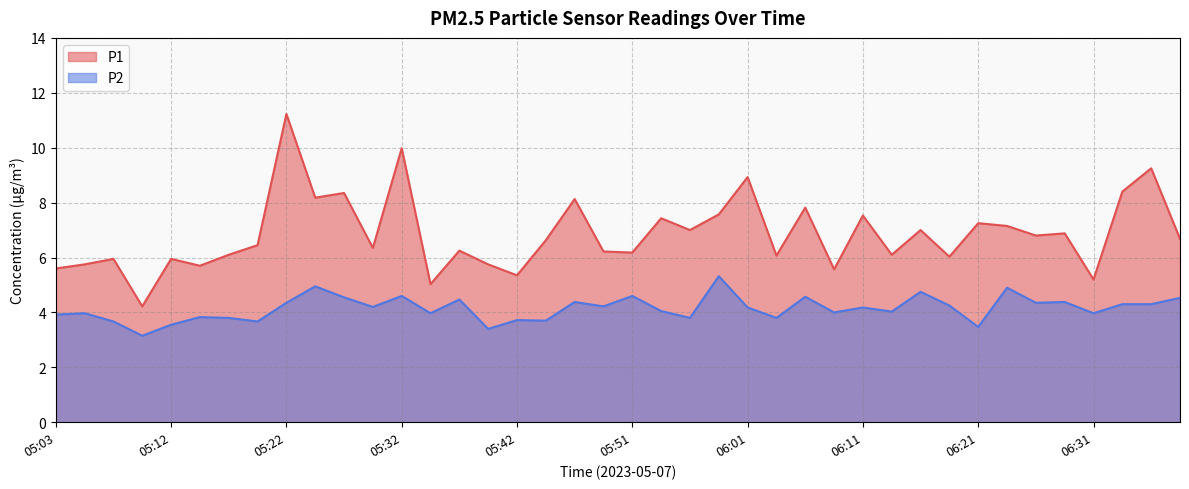

What value does the P2 series have at 05:32?

4.6